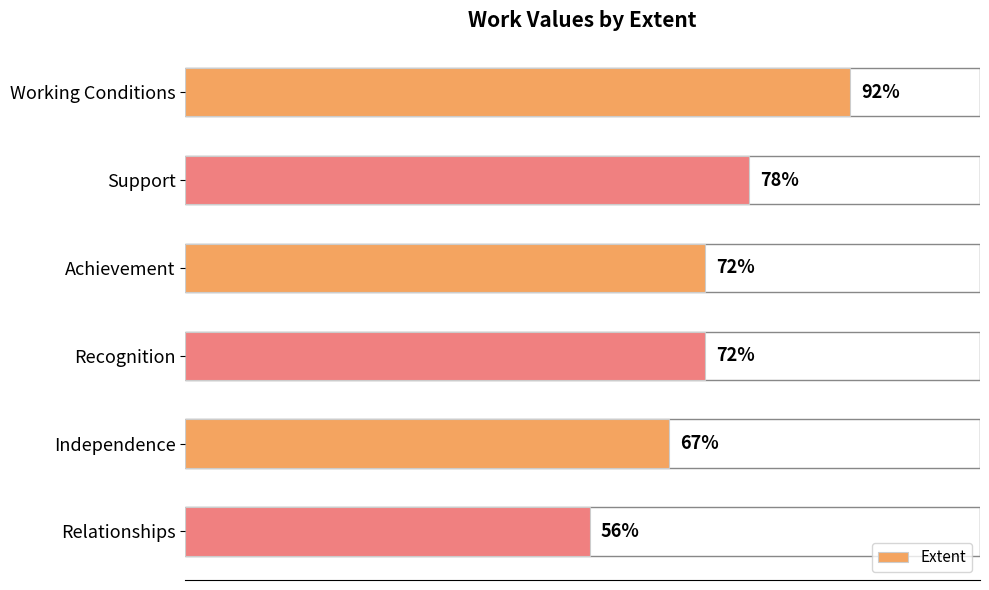

What is the label of the 4th bar from the top?

Recognition